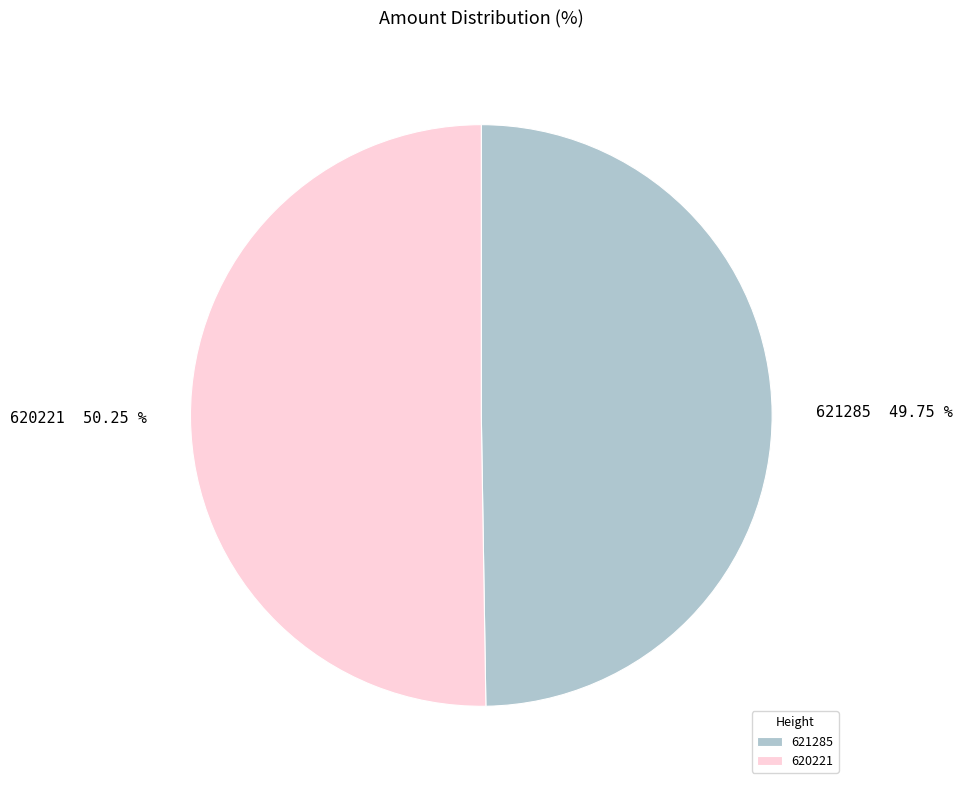

Rank the categories by value from lowest to highest.

621285, 620221